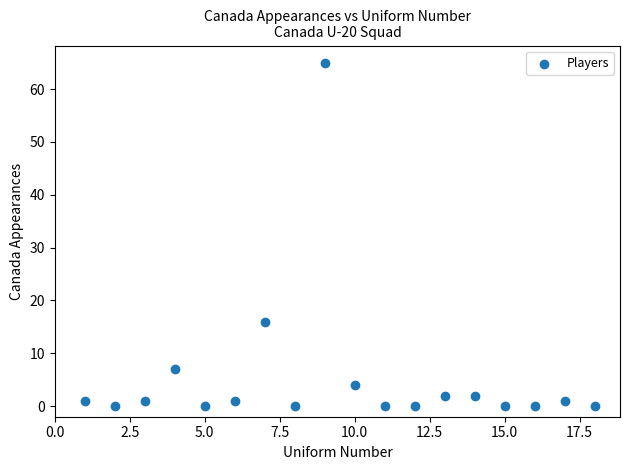

What Y value in the scatter plot is closest to 32?

16